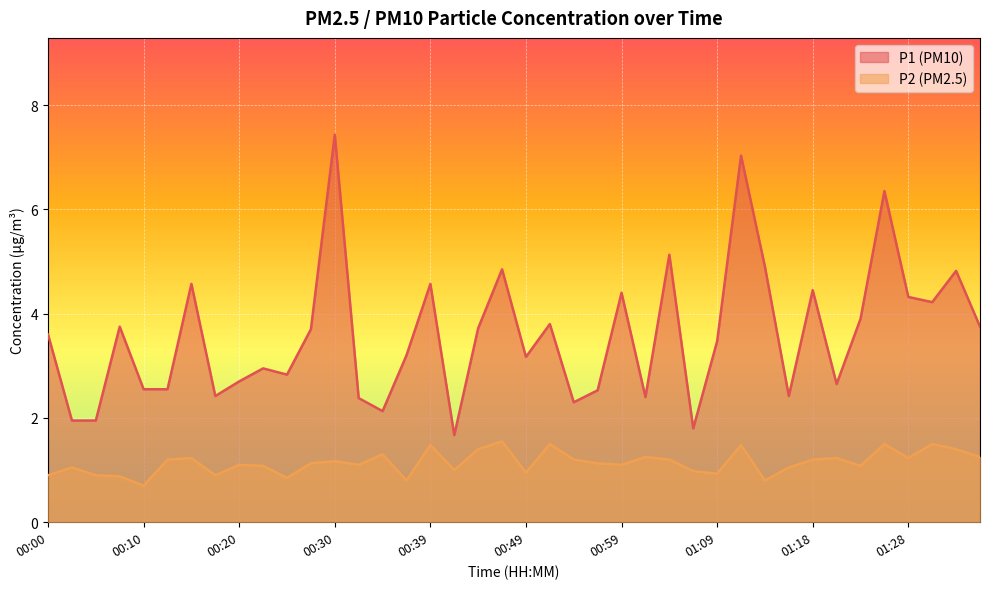

In P2, how many points are higher than both neighbors (excluding endpoints)?

13